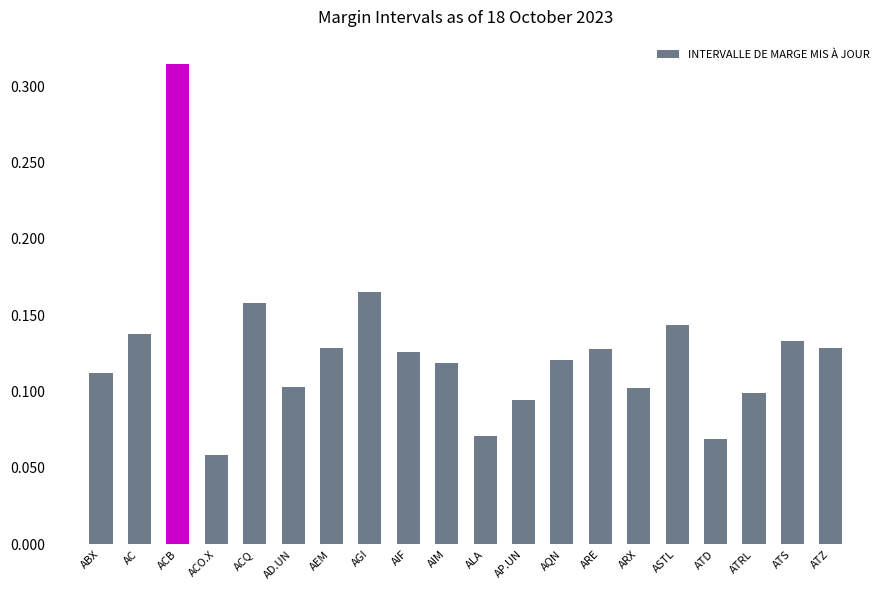

What position from the left is ATRL?

18